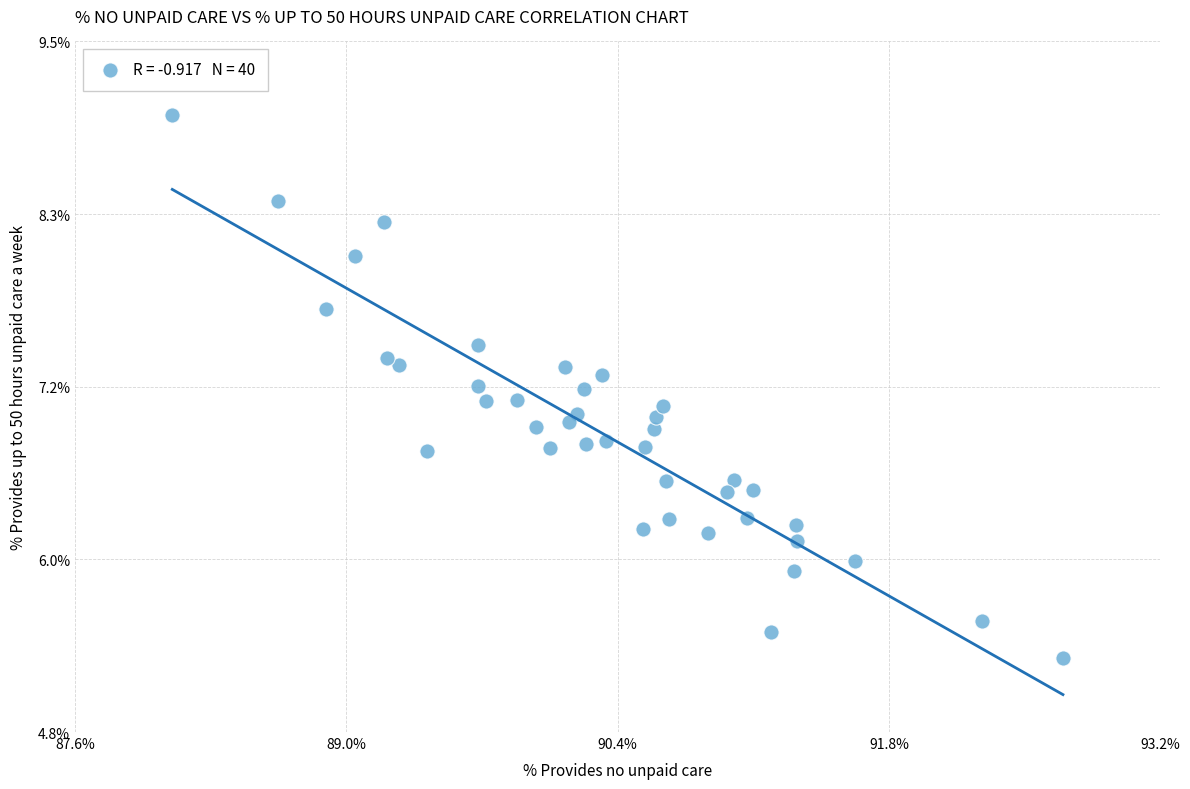

What is the range of Y values (max minus min)?

3.7